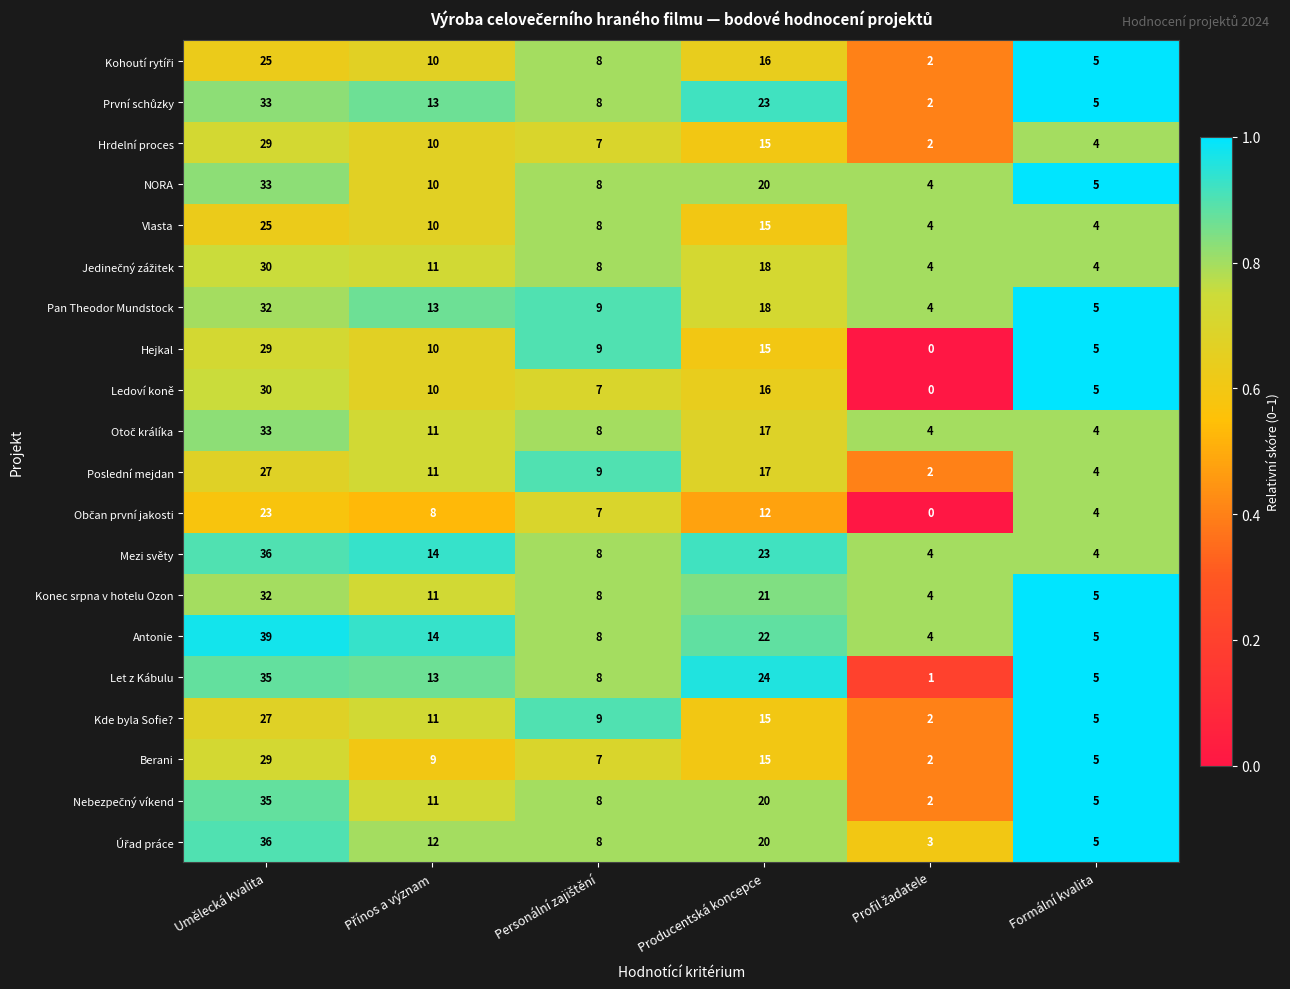

What is the difference between the second highest and second lowest values in the Berani series?

10